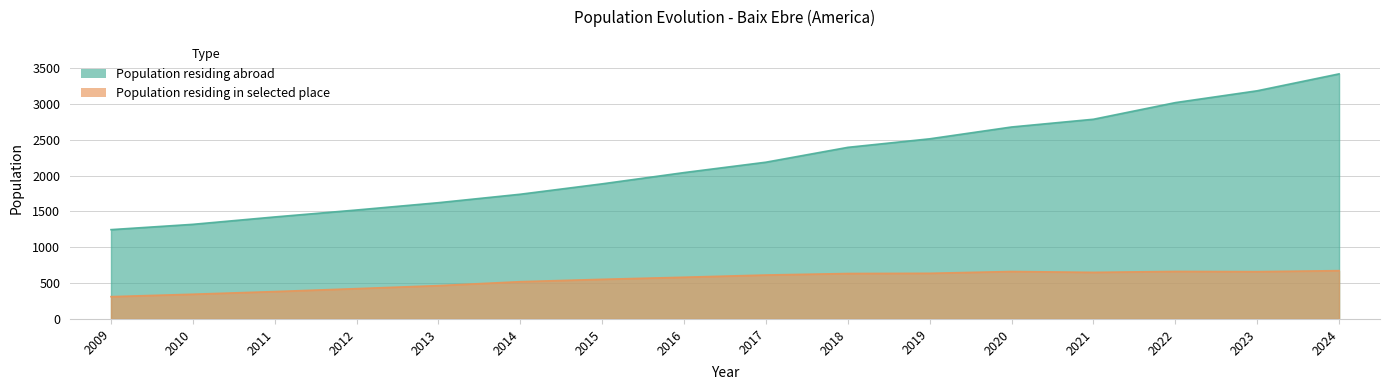

The value of Population residing in selected place at 2020 is 662. True or false?

True